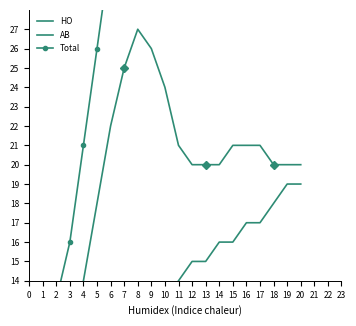

What is the minimum value shown in the chart?

3